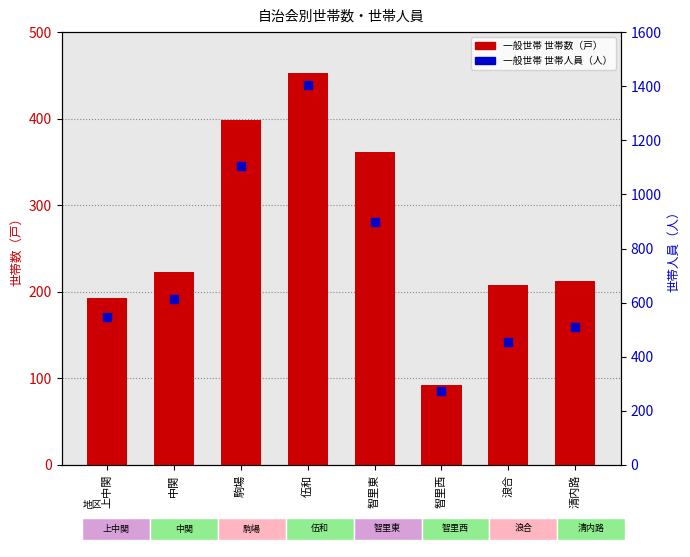

What is the value of the 一般世帯 世帯数（戸） bar at the 1st from the left?

193